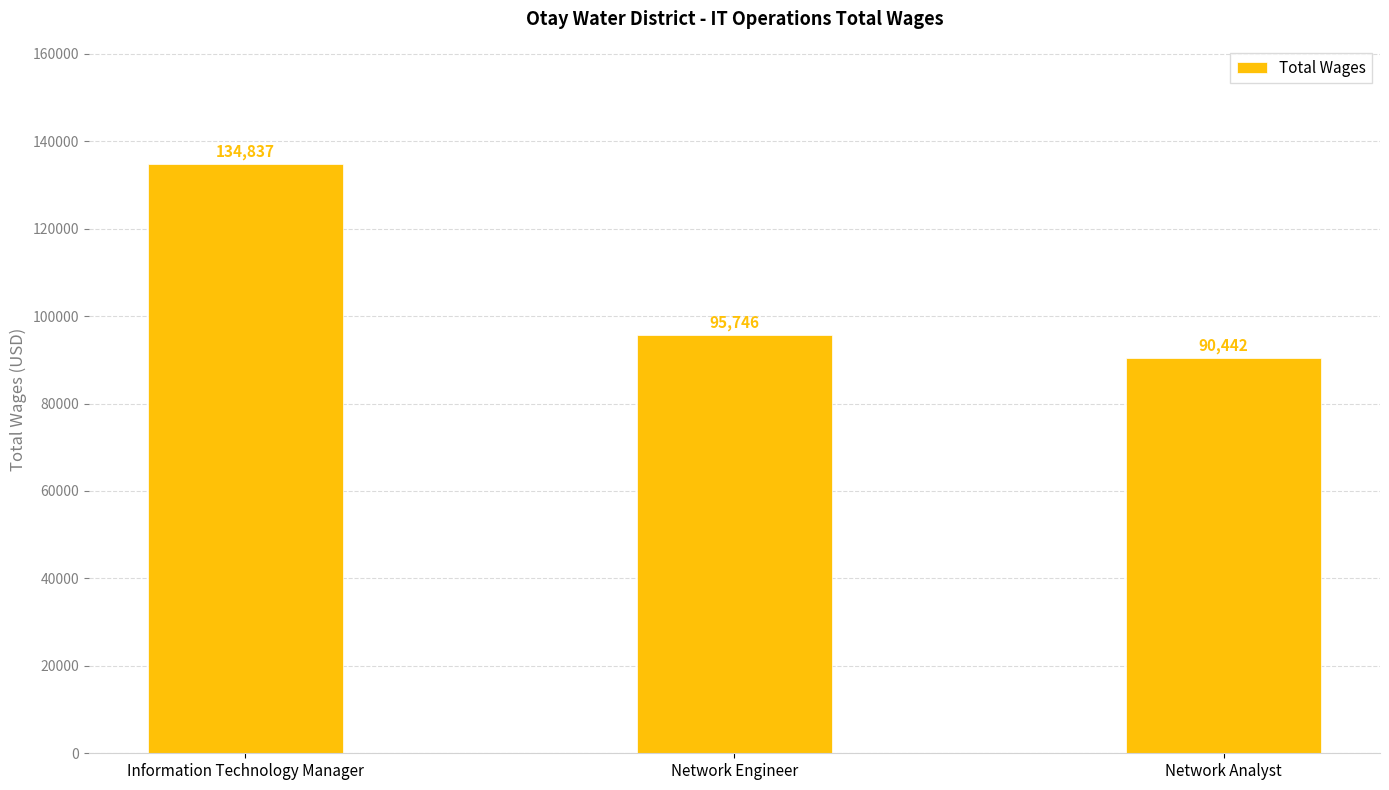

Between Network Engineer and Network Analyst, which is larger?

Network Engineer